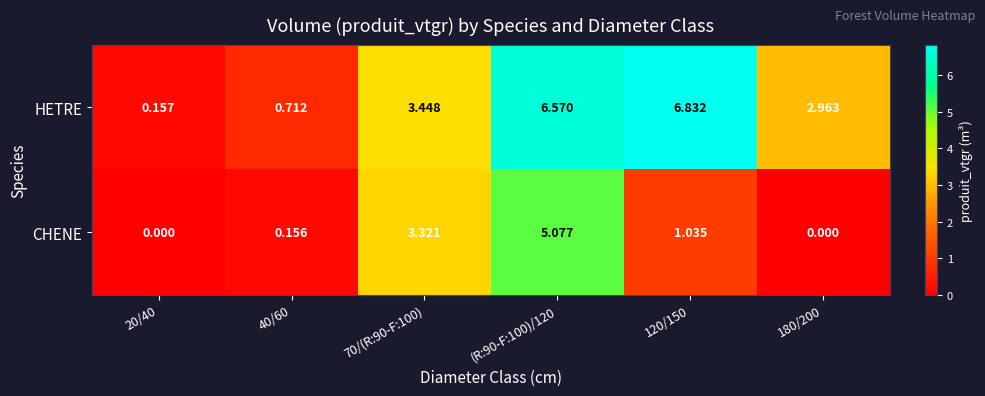

Which series has the largest total across all categories?

HETRE